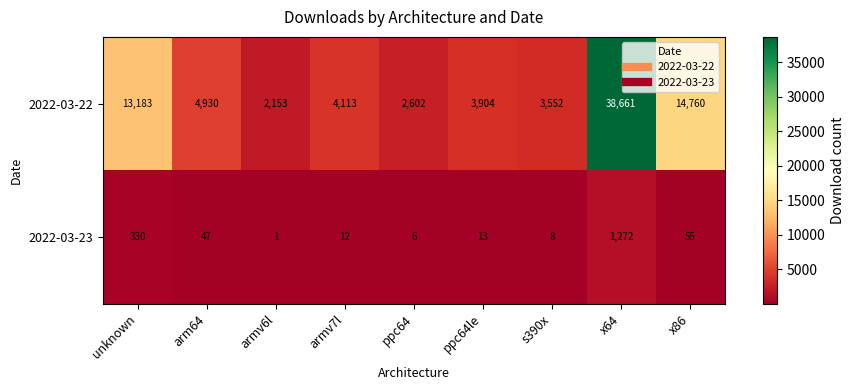

What is the difference between the maximum and second lowest values in the 2022-03-23 series?

1266